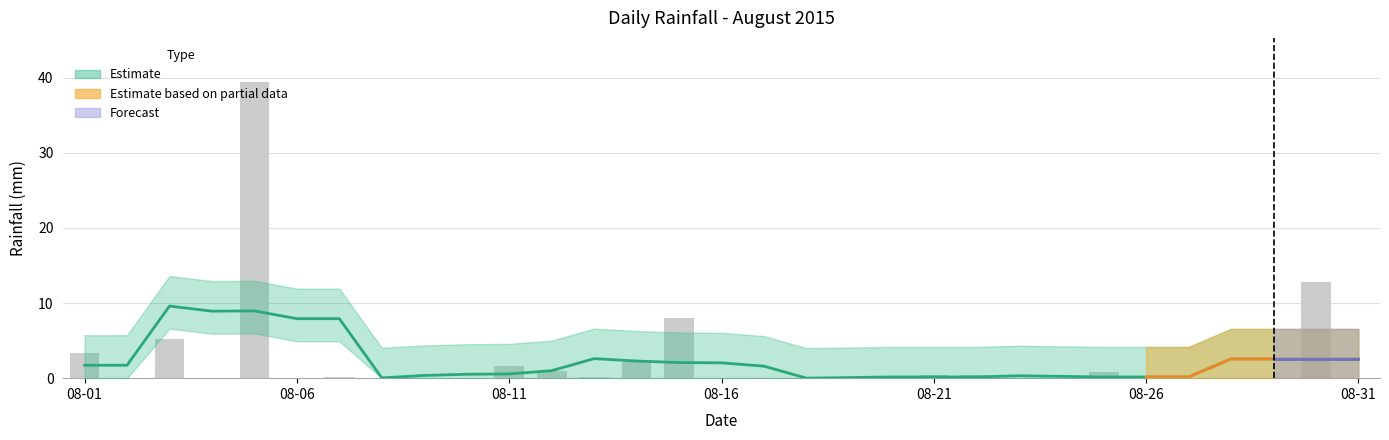

The chart shows a value of 0.4 at 2015-08-22. True or false?

True